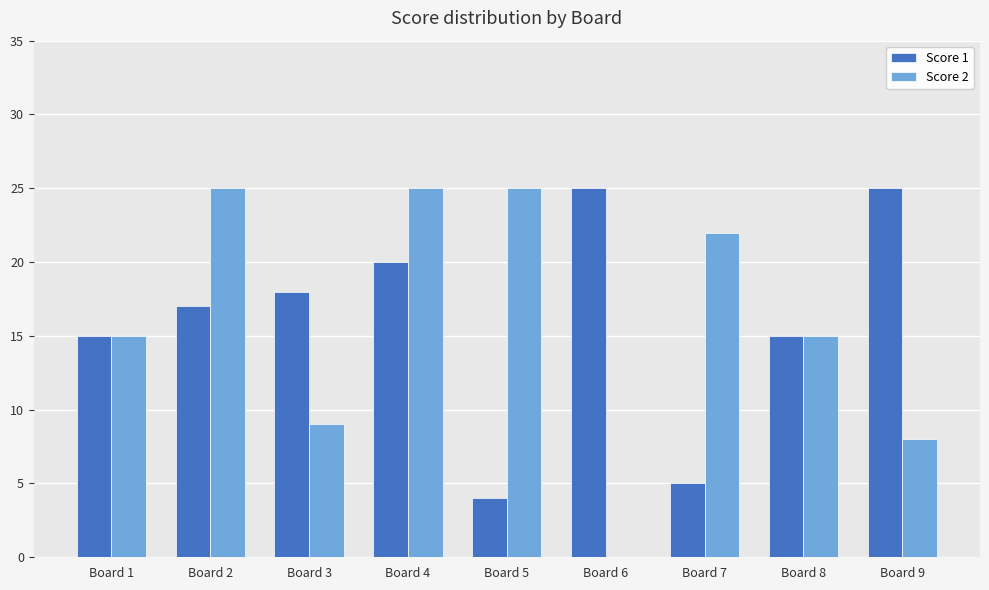

Reading left to right, extract all data points from this chart.

Score 1: Board 1=15	Board 2=17	Board 3=18	Board 4=20	Board 5=4	Board 6=25	Board 7=5	Board 8=15	Board 9=25
Score 2: Board 1=15	Board 2=25	Board 3=9	Board 4=25	Board 5=25	Board 6=0	Board 7=22	Board 8=15	Board 9=8